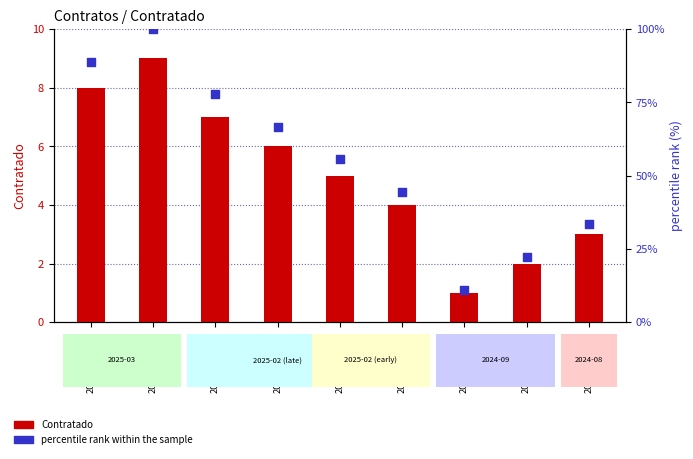

What is the total value across all series at 202503140002?

96.9